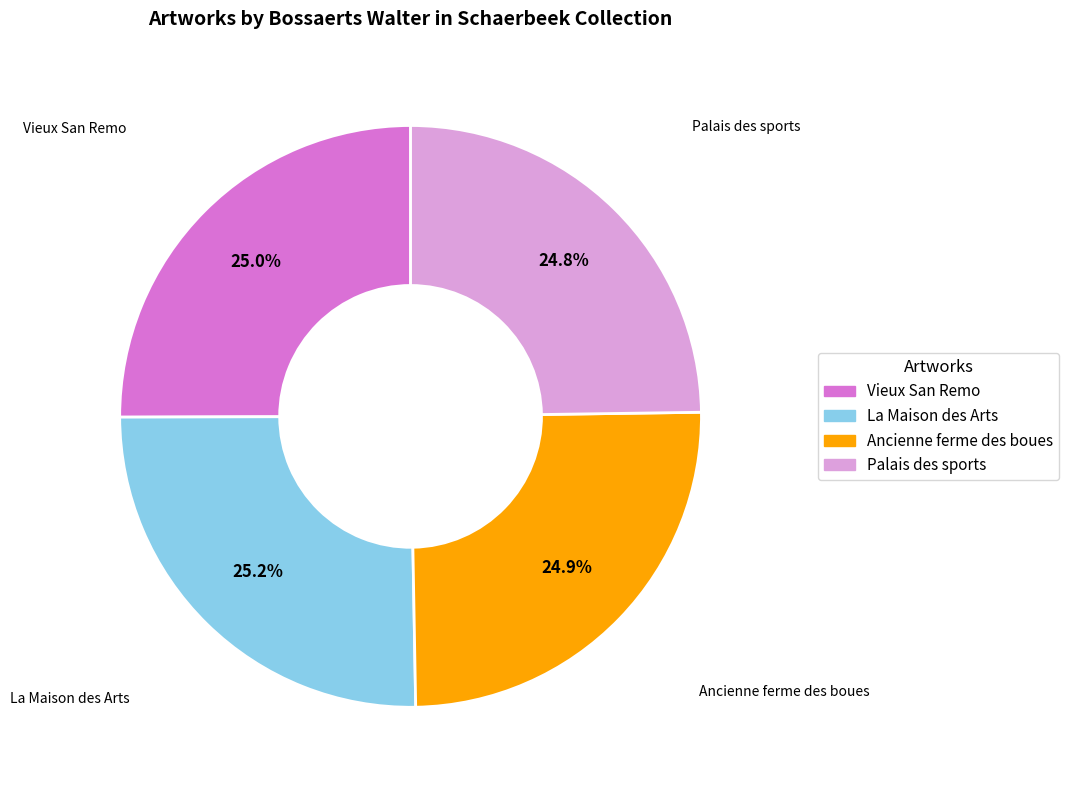

Is there any slice that represents more than half of the pie?

No